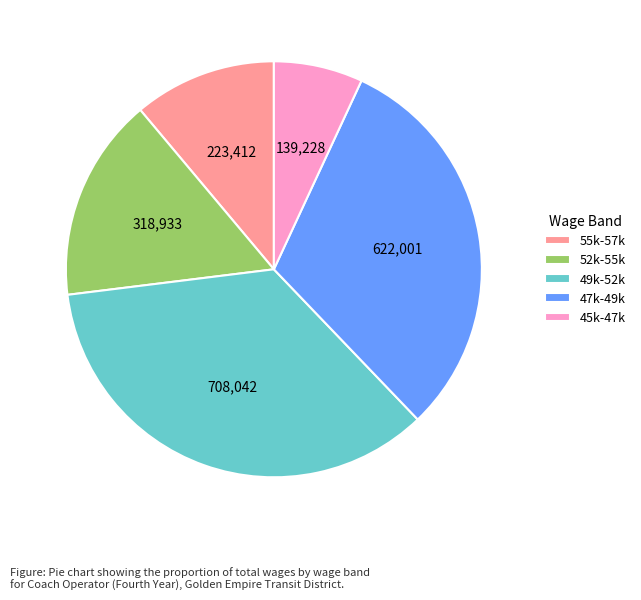

Which category has the smallest portion of the pie?

45k-47k